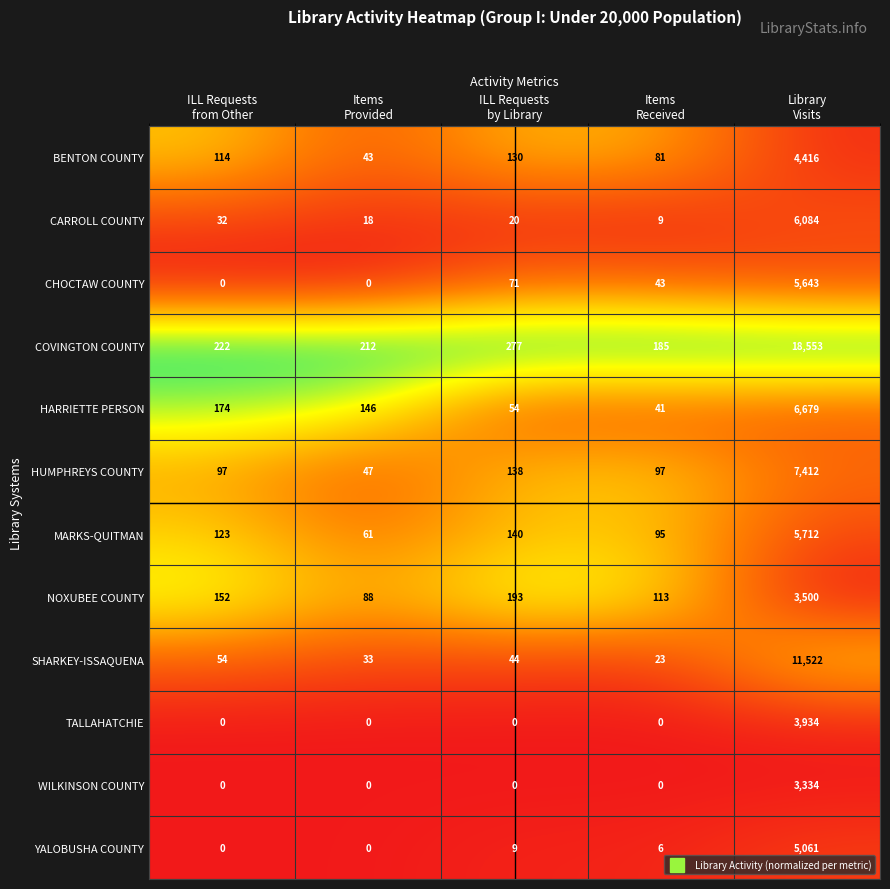

What is the minimum value for CARROLL COUNTY?

9